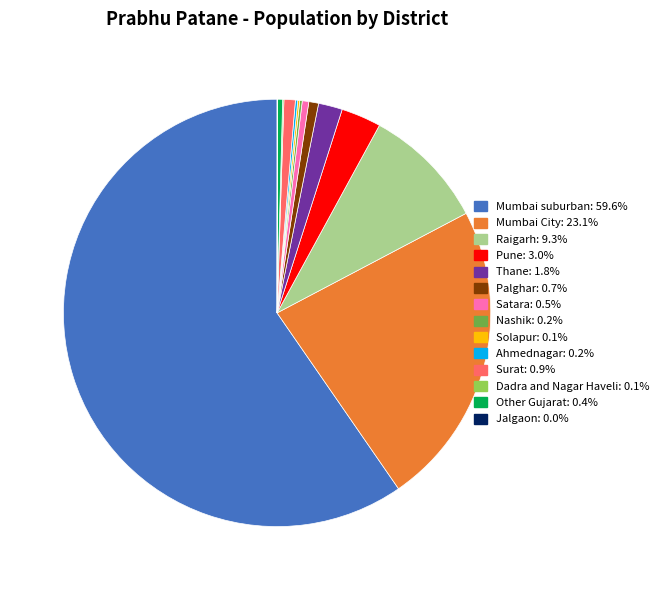

Which category has the biggest portion of the pie?

Mumbai suburban